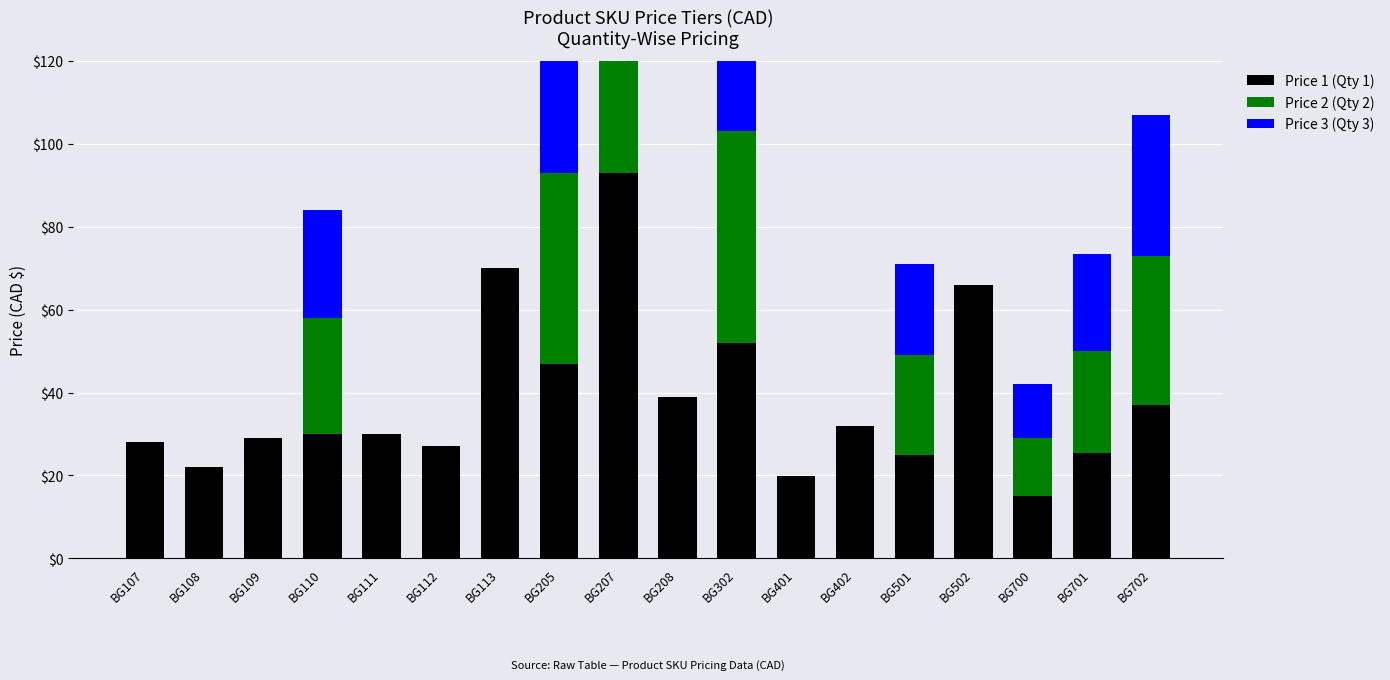

What is the difference between the maximum and minimum values in the Price 2 (Qty 2) series?

91.0